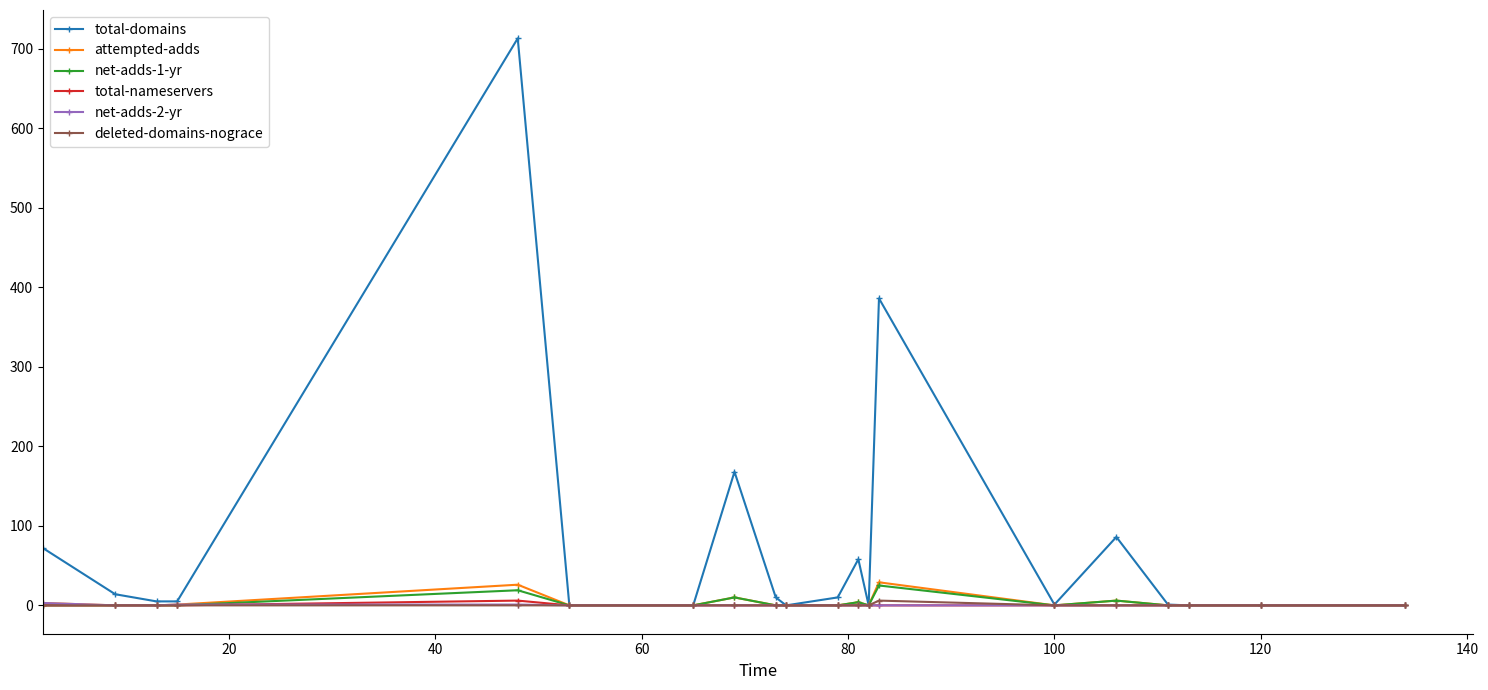

What is the maximum value shown in the chart?

713